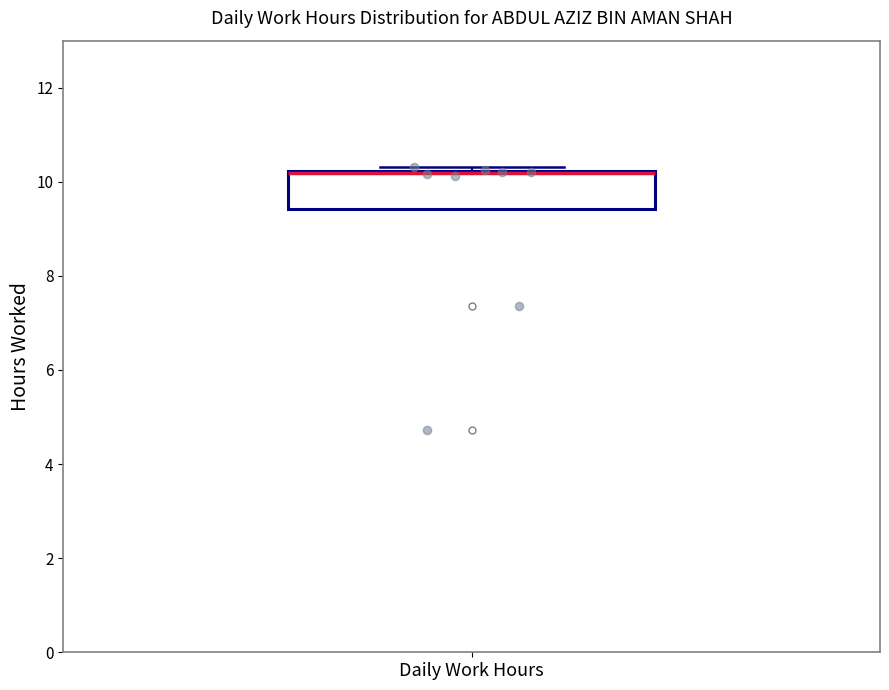

Where is the lower edge of the box for Daily Work Hours on the y-axis? The values are not printed on the chart, so give them approximately, as read against the axis.

9.4